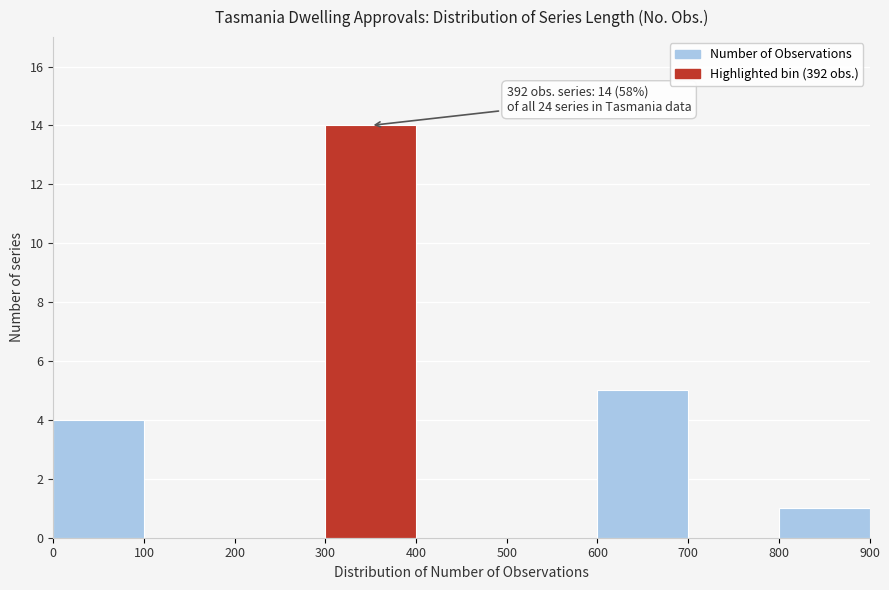

Over which range of the x-axis is the bar tallest?

300 to 400